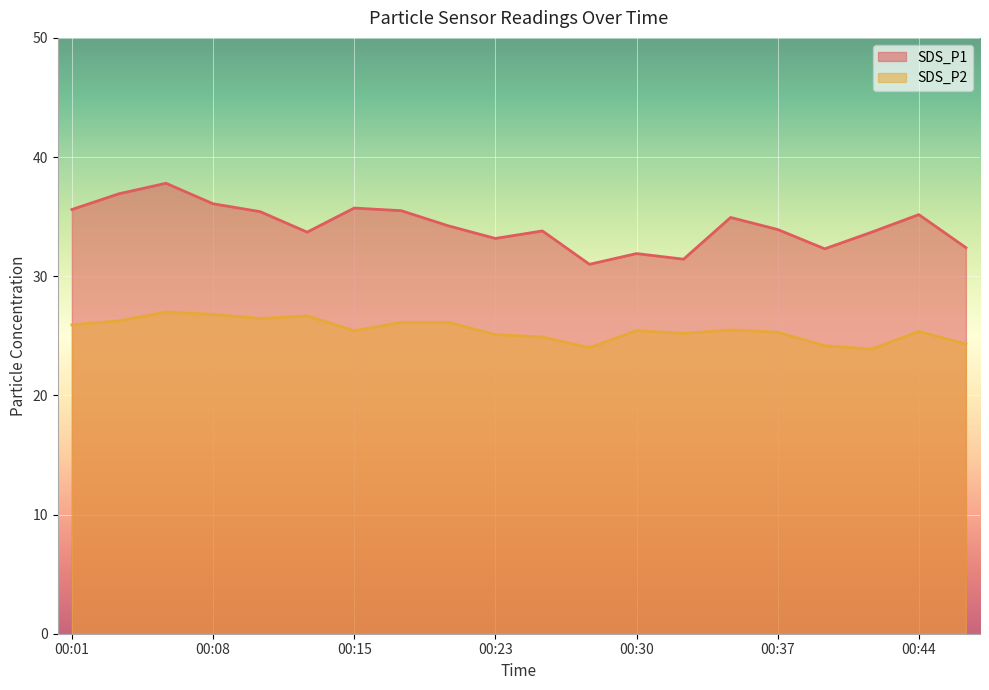

Reading left to right, extract all data points from this chart.

SDS_P1: 00:01=35.6	00:03=36.9	00:06=37.8	00:08=36.1	00:10=35.4	00:13=33.7	00:15=35.7	00:18=35.5	00:20=34.2	00:23=33.2	00:25=33.8	00:27=31.0	00:30=31.9	00:32=31.4	00:35=34.9	00:37=33.9	00:40=32.3	00:42=33.7	00:44=35.2	00:47=32.4
SDS_P2: 00:01=25.9	00:03=26.2	00:06=27.0	00:08=26.8	00:10=26.4	00:13=26.7	00:15=25.4	00:18=26.1	00:20=26.1	00:23=25.1	00:25=24.9	00:27=24.0	00:30=25.4	00:32=25.2	00:35=25.5	00:37=25.3	00:40=24.2	00:42=23.9	00:44=25.4	00:47=24.3